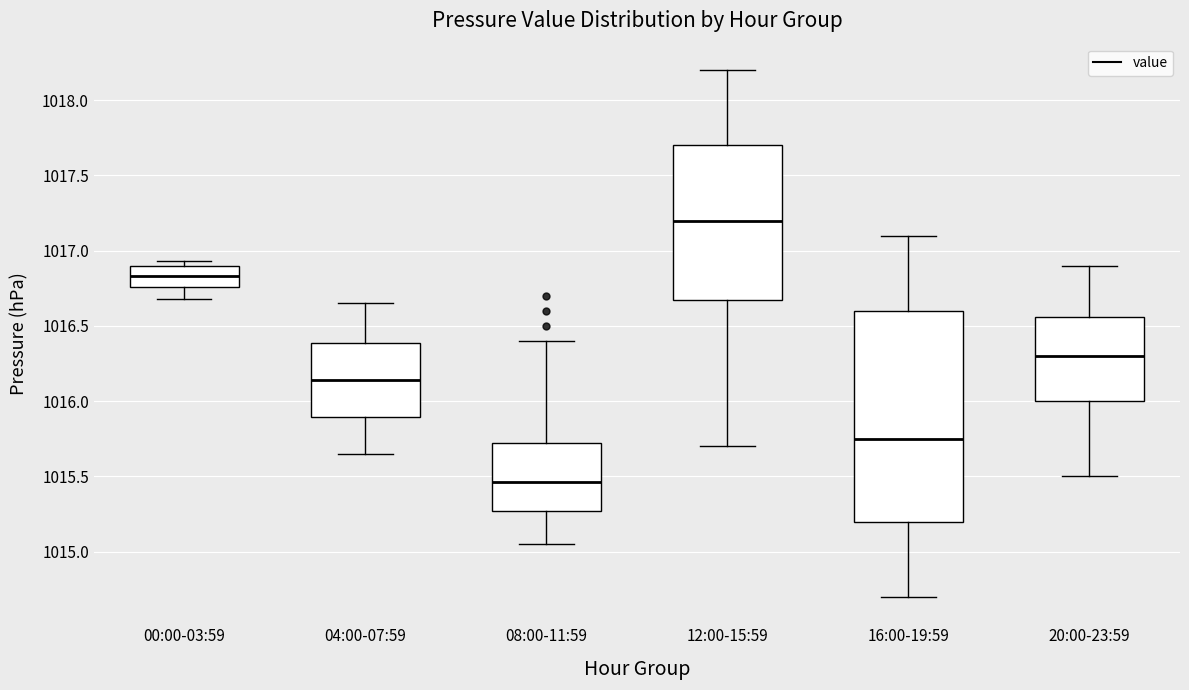

Comparing the boxes themselves (not the whiskers), which one is the tallest?

16:00-19:59